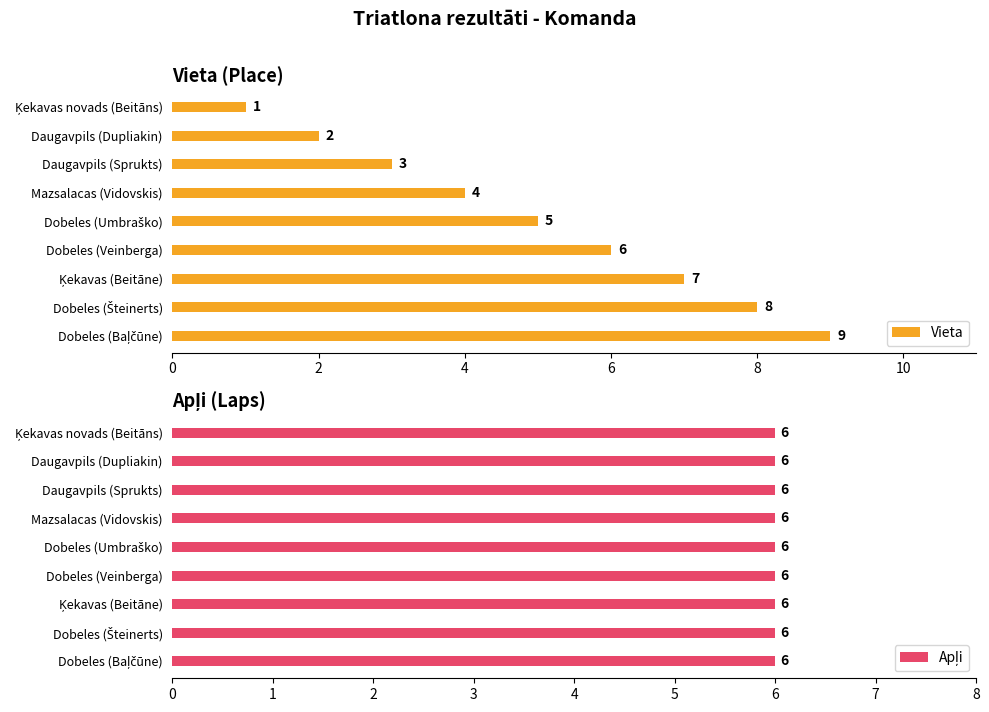

What is the sum of all Vieta values?

45